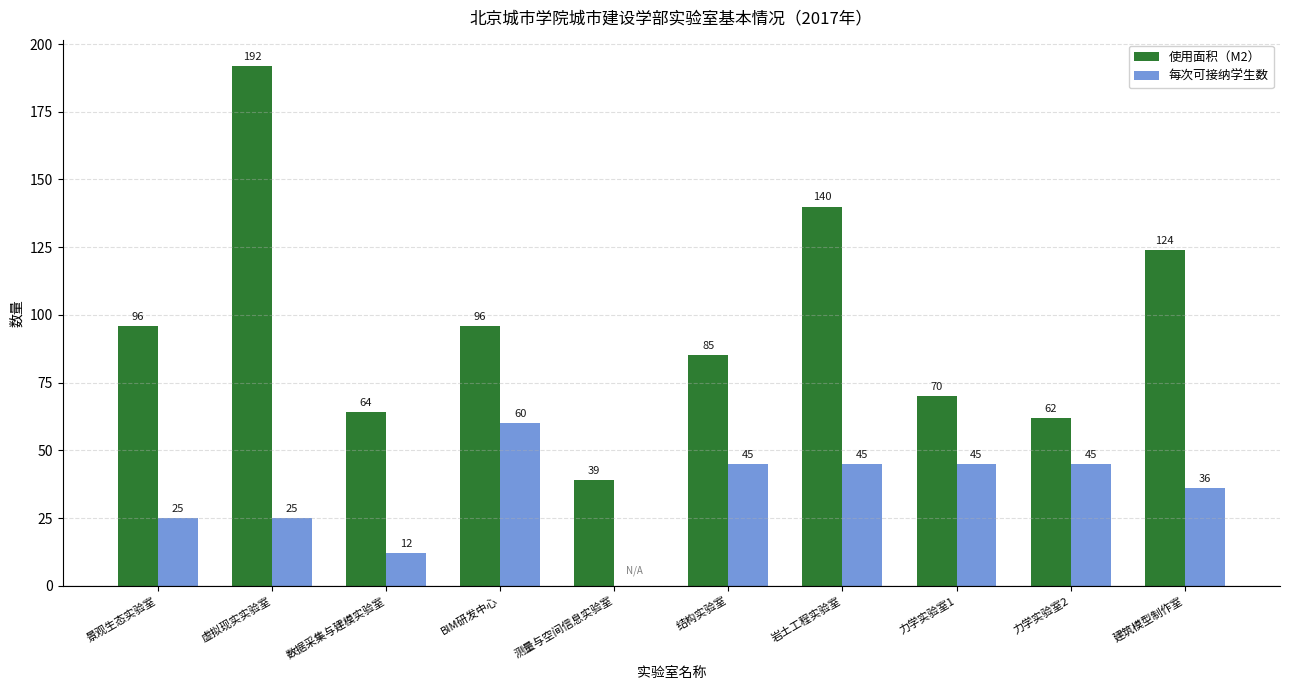

How many 每次可接纳学生数 values are between 25 and 45?

7